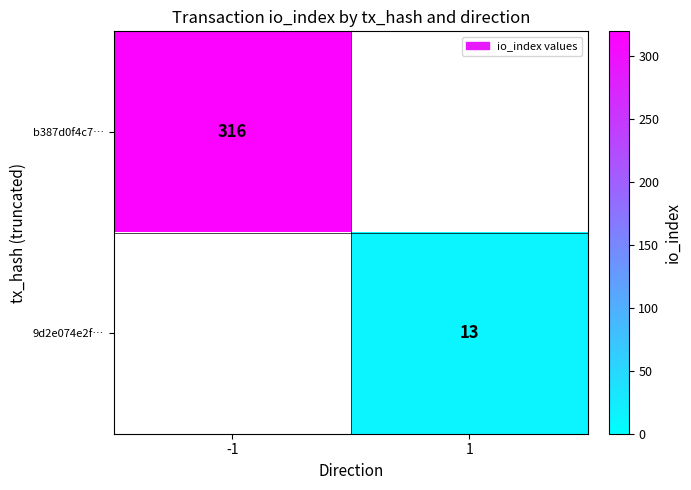

Is it true that 9d2e074e2f… equals 3 at 1?

False